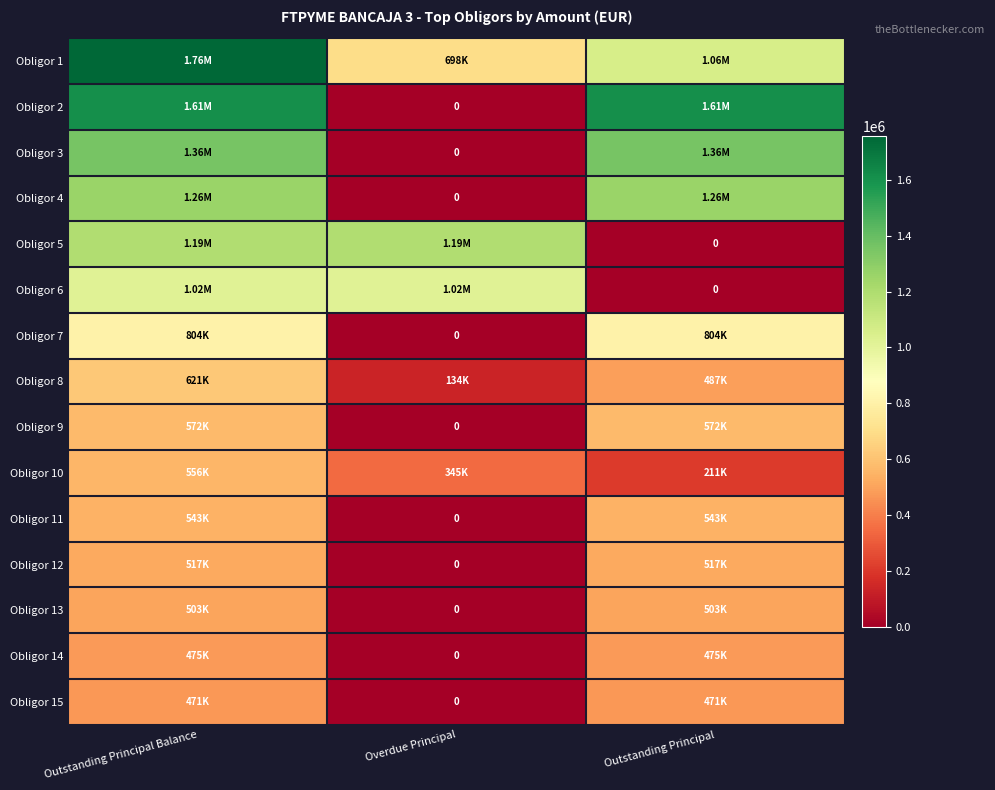

What is the sum of all Obligor 10 values?

1112359.4